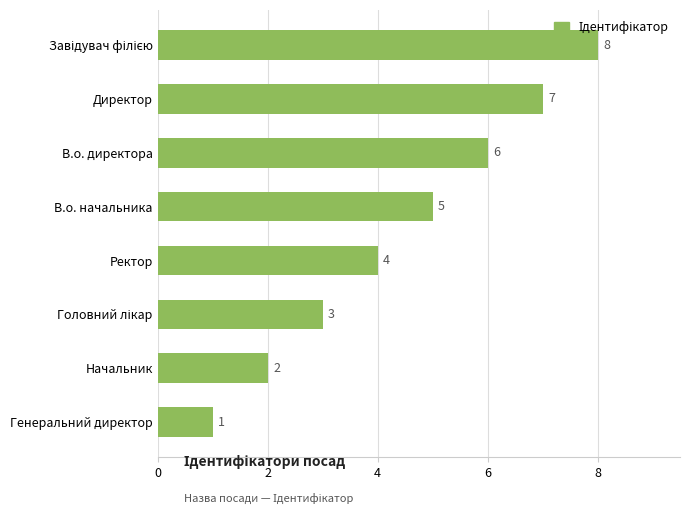

How many values are below 5?

4